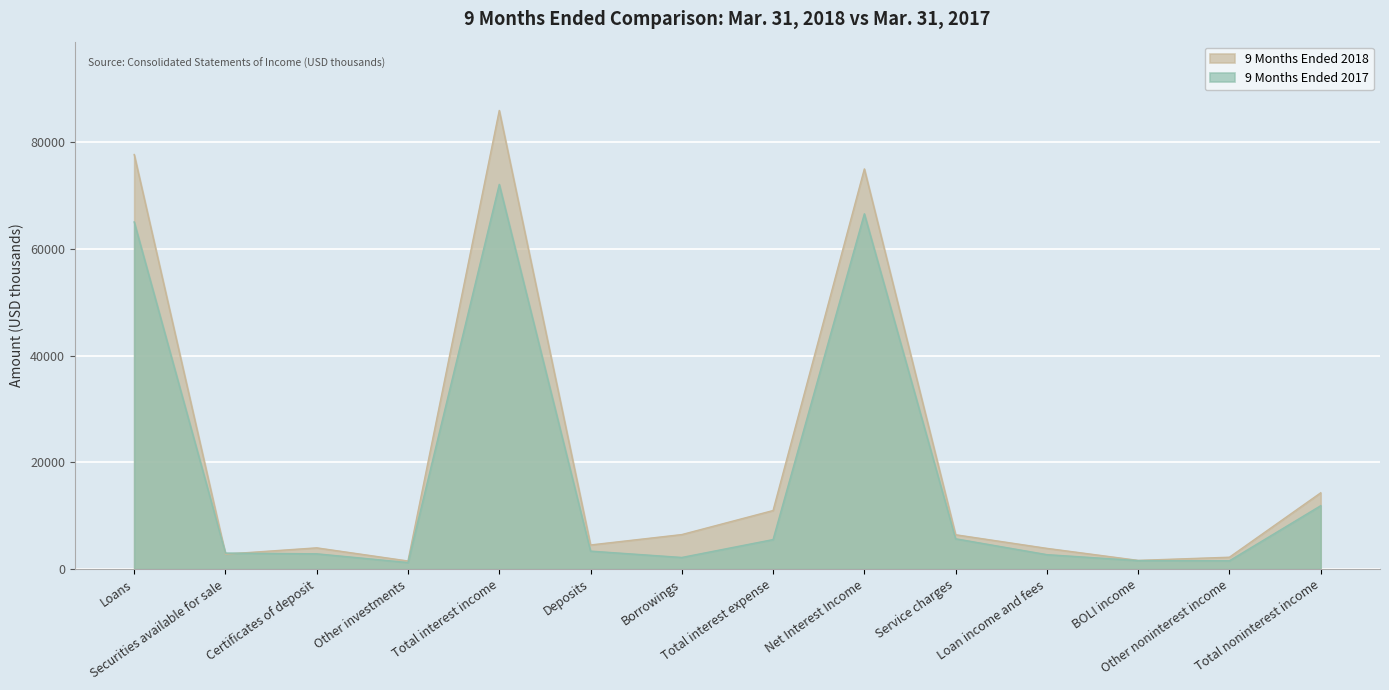

After their last crossing, which series has the higher values: 9 Months Ended 2017 or 9 Months Ended 2018?

9 Months Ended 2018